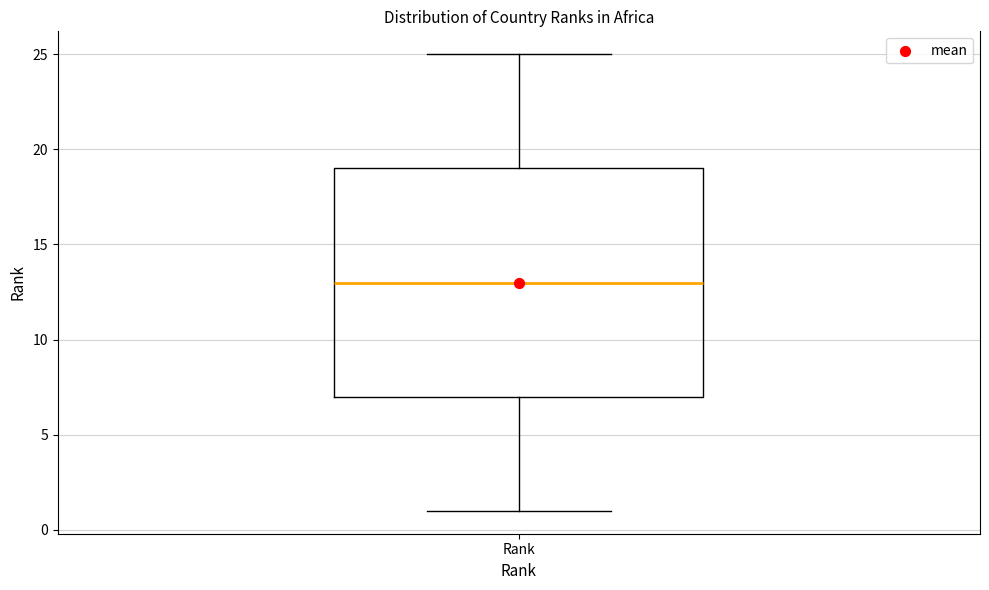

Read this box plot against the y-axis: the position of the median line, the range covered by the box, and the ends of both whiskers. The values are not printed on the chart, so give them approximately, as read against the axis.

median 13, box 7 to 19, whiskers 1 to 25